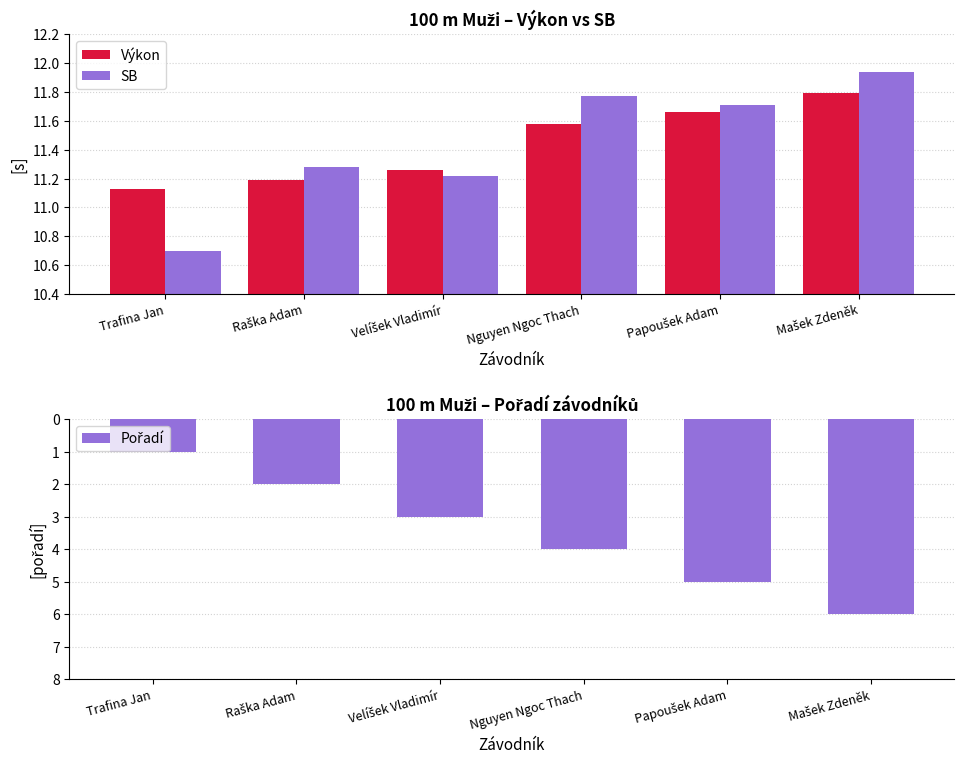

The Pořadí series shows 2.0 at Raška Adam. True or false?

True